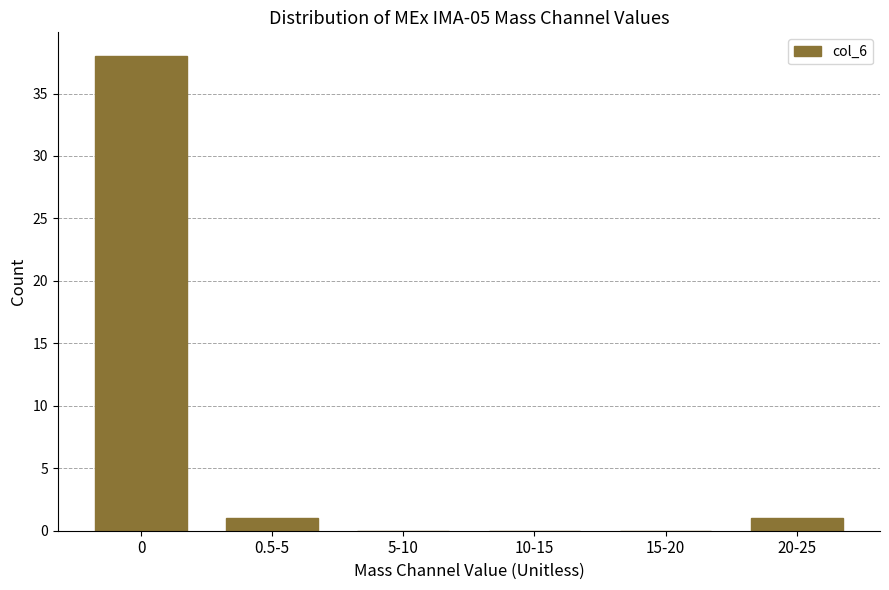

Reading left to right, transcribe all the data shown in this chart.

0=38	0.5-5=1	5-10=0	10-15=0	15-20=0	20-25=1